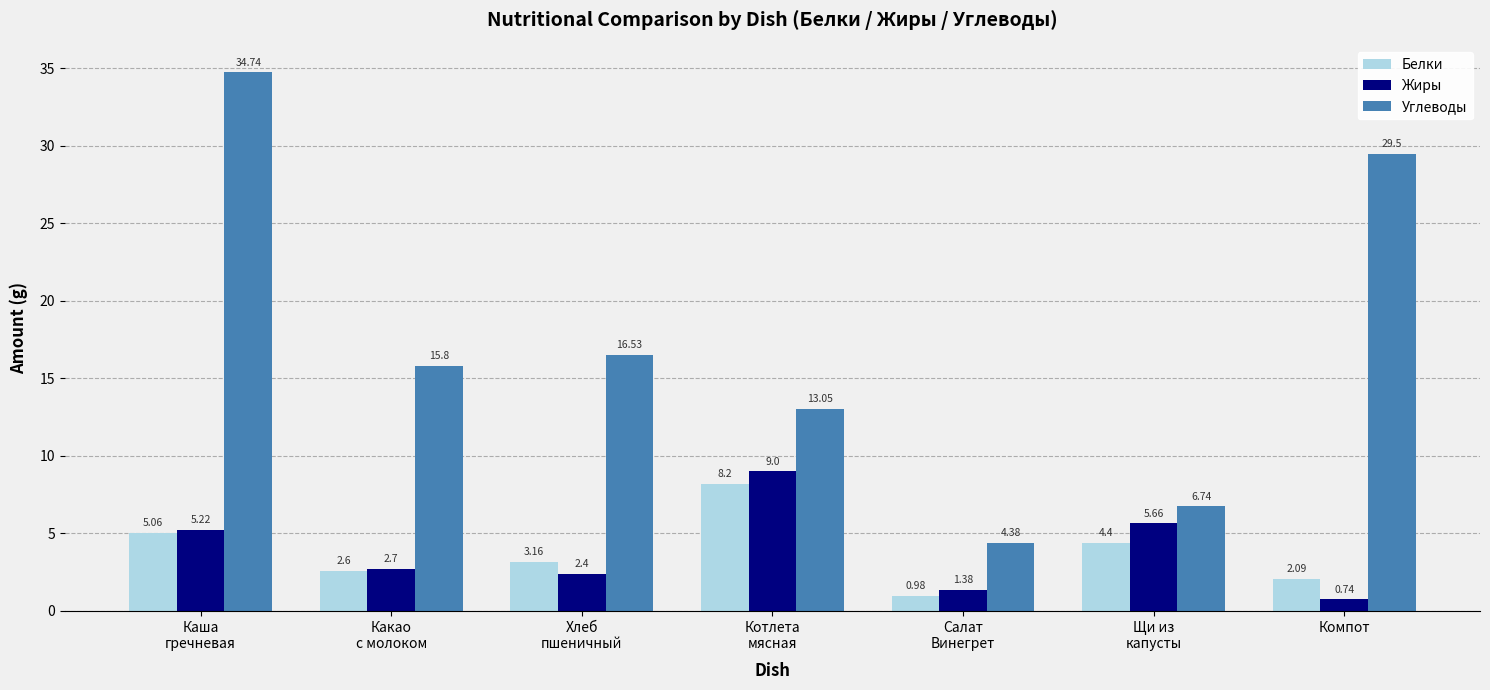

How many data points in Белки are above 3?

4